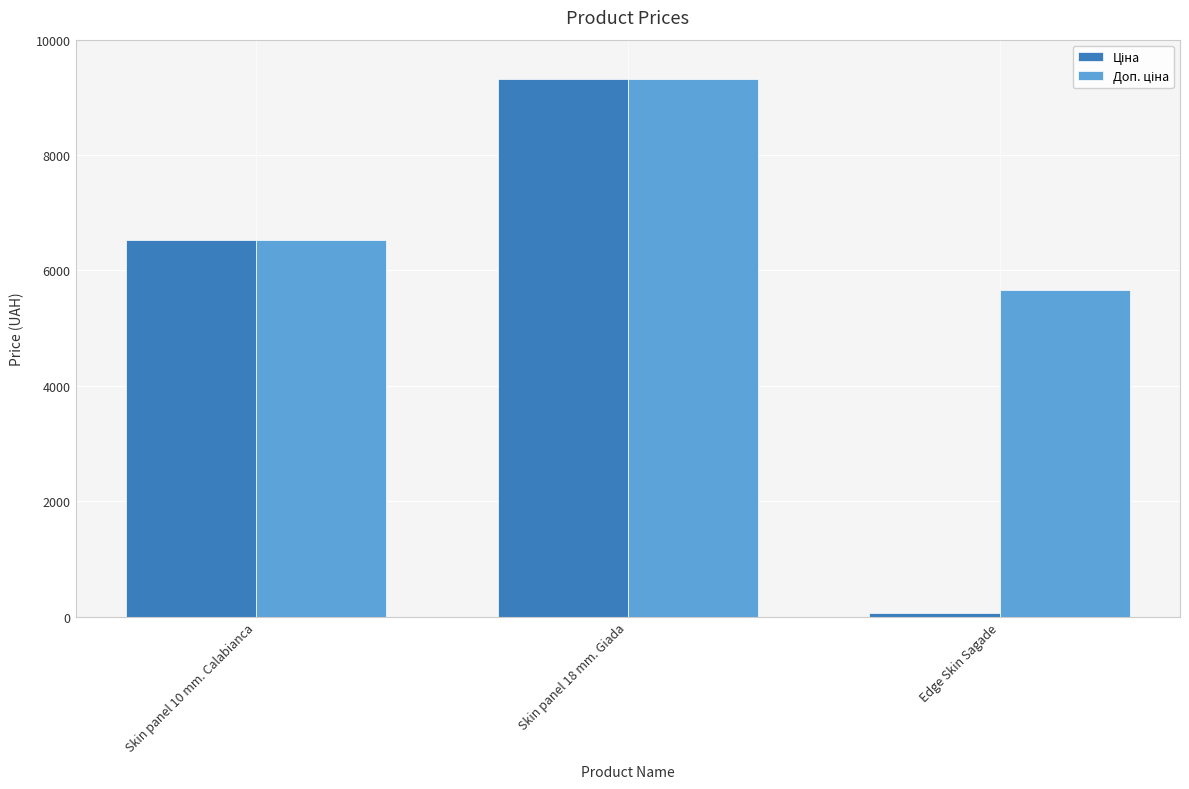

What is the total value across all series at Edge Skin Sagade?

5723.7